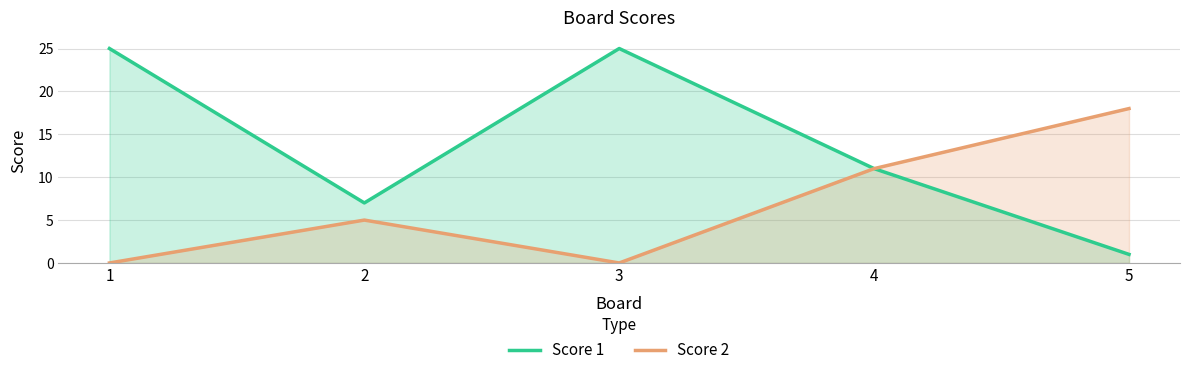

Is it true that Score 1 equals 2 at 5?

False